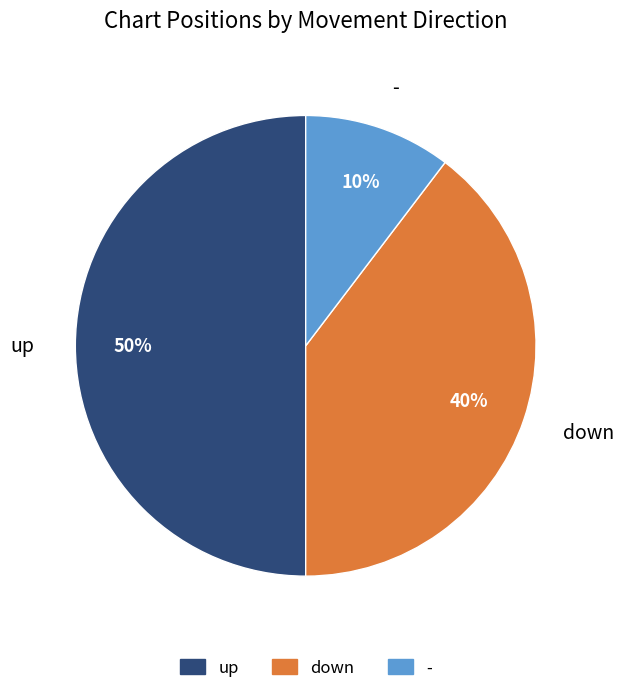

Is - the majority of the pie?

No